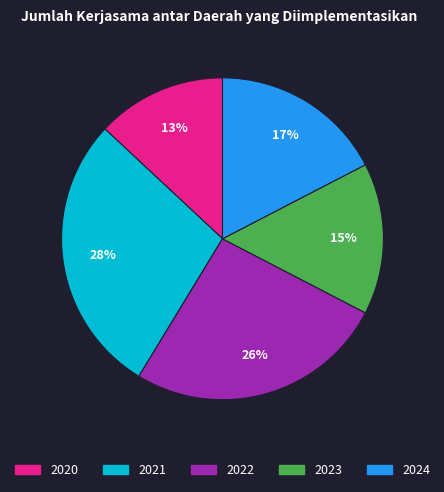

Is the sum of 2023 and 2024 greater than half?

No